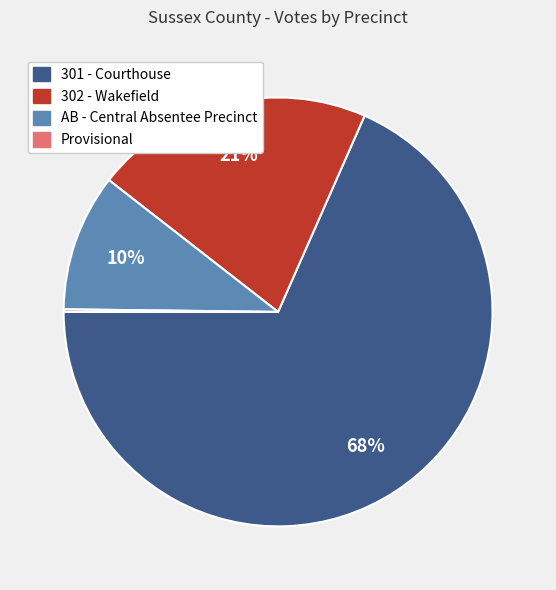

Which slice represents more than half of the pie?

301 - Courthouse